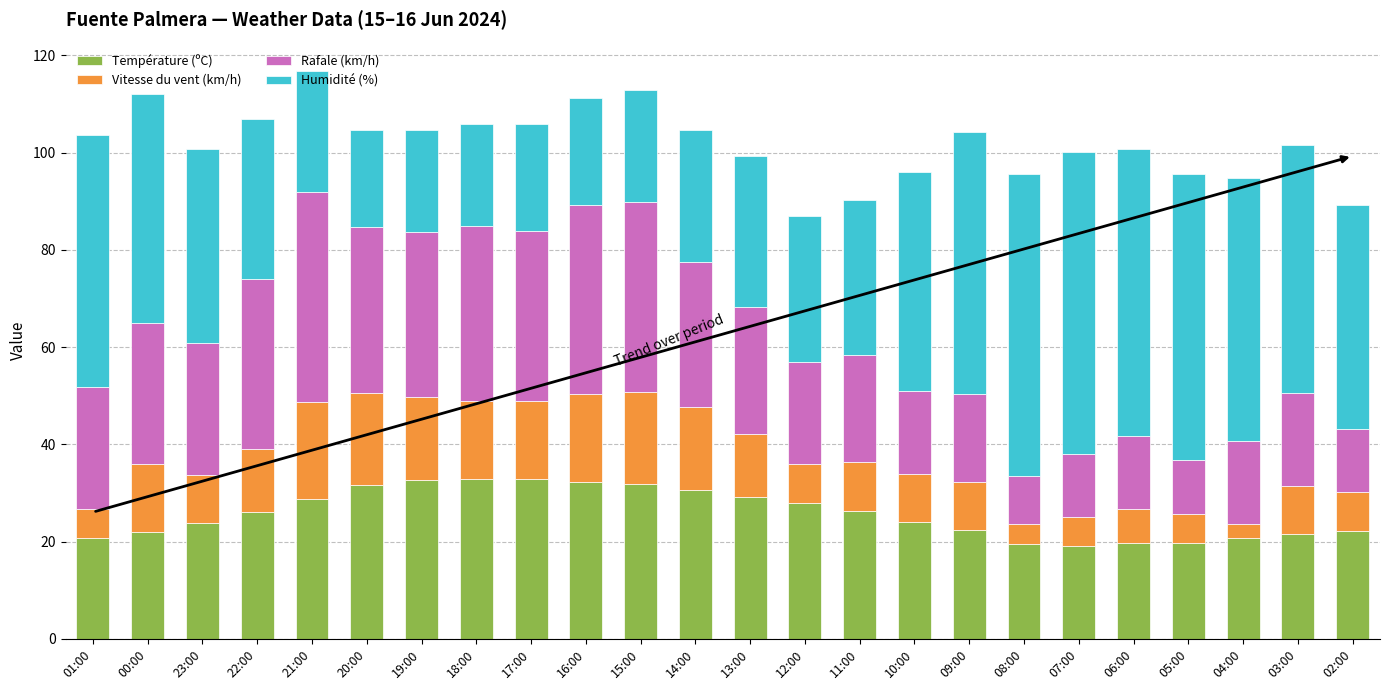

The Température (ºC) series shows 4.9 at 23:00. True or false?

False